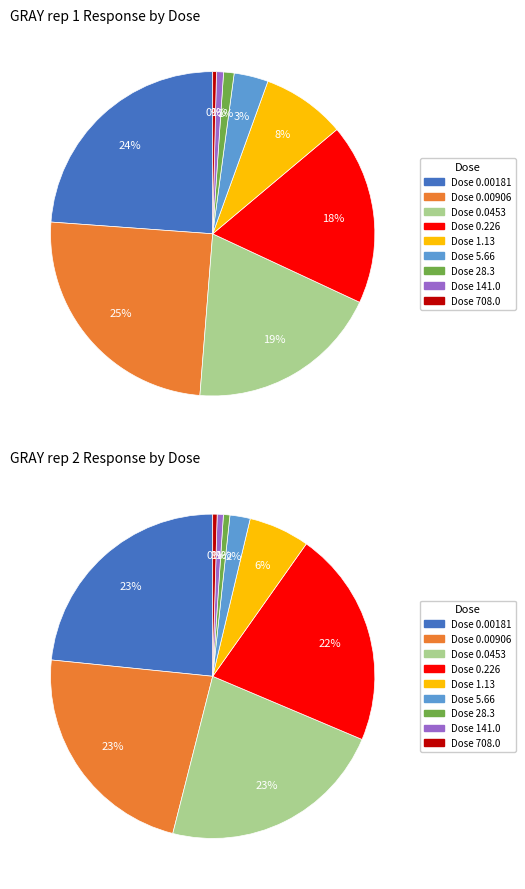

Count the number of slices in the pie.

9